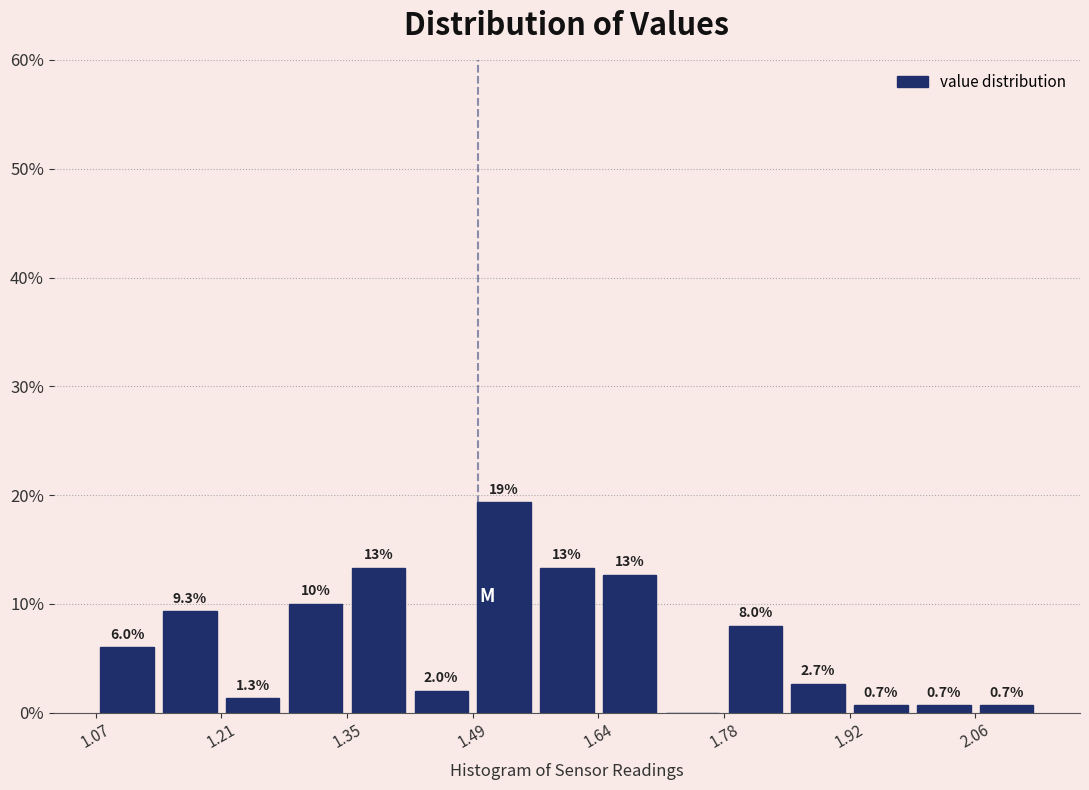

Around what value on the x-axis is the tallest bar? Give the approximate position of its centre, as read against the axis.

1.52